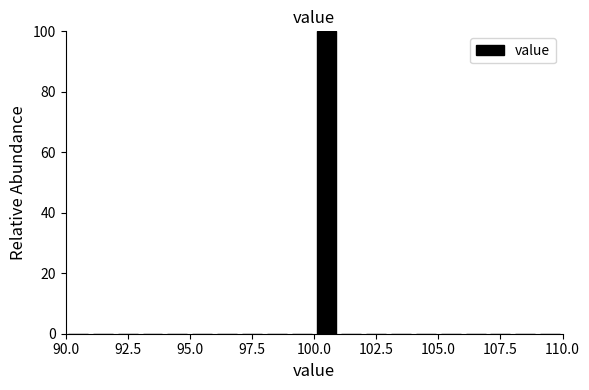

Read against the x-axis, roughly where is the centre of the tallest bar?

100.5